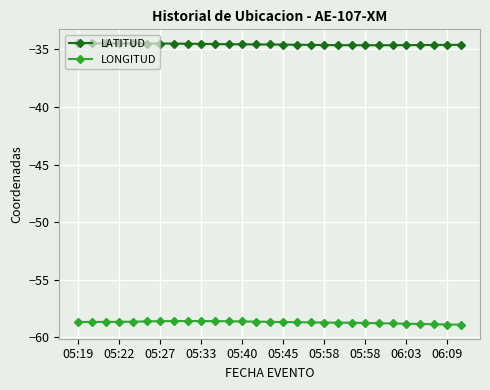

What are all the series names shown in the legend?

LATITUD, LONGITUD